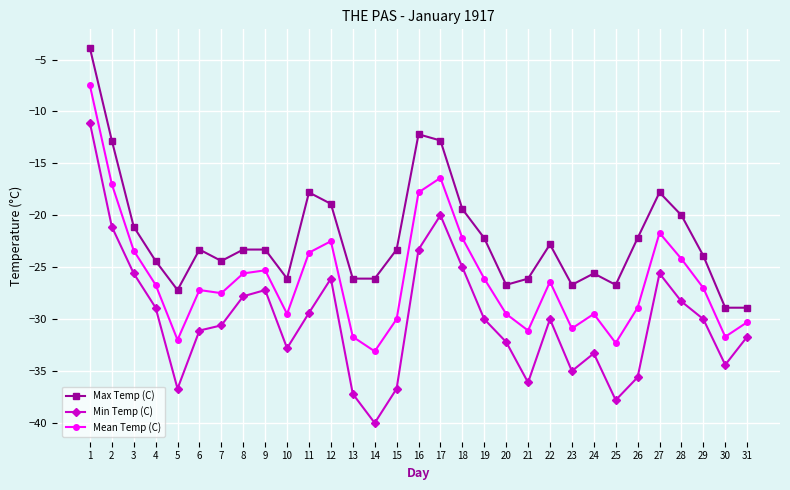

Reading left to right, extract all data points from this chart.

Max Temp (C): 1=-3.9	2=-12.8	3=-21.1	4=-24.4	5=-27.2	6=-23.3	7=-24.4	8=-23.3	9=-23.3	10=-26.1	11=-17.8	12=-18.9	13=-26.1	14=-26.1	15=-23.3	16=-12.2	17=-12.8	18=-19.4	19=-22.2	20=-26.7	21=-26.1	22=-22.8	23=-26.7	24=-25.6	25=-26.7	26=-22.2	27=-17.8	28=-20.0	29=-23.9	30=-28.9	31=-28.9
Min Temp (C): 1=-11.1	2=-21.1	3=-25.6	4=-28.9	5=-36.7	6=-31.1	7=-30.6	8=-27.8	9=-27.2	10=-32.8	11=-29.4	12=-26.1	13=-37.2	14=-40.0	15=-36.7	16=-23.3	17=-20.0	18=-25.0	19=-30.0	20=-32.2	21=-36.1	22=-30.0	23=-35.0	24=-33.3	25=-37.8	26=-35.6	27=-25.6	28=-28.3	29=-30.0	30=-34.4	31=-31.7
Mean Temp (C): 1=-7.5	2=-17.0	3=-23.4	4=-26.7	5=-32.0	6=-27.2	7=-27.5	8=-25.6	9=-25.3	10=-29.5	11=-23.6	12=-22.5	13=-31.7	14=-33.1	15=-30.0	16=-17.8	17=-16.4	18=-22.2	19=-26.1	20=-29.5	21=-31.1	22=-26.4	23=-30.9	24=-29.5	25=-32.3	26=-28.9	27=-21.7	28=-24.2	29=-27.0	30=-31.7	31=-30.3